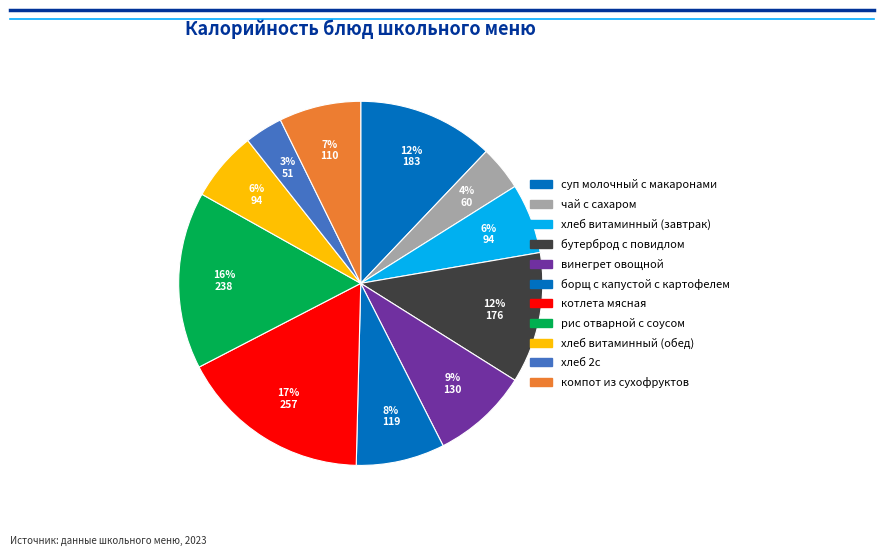

What is the largest slice in the pie chart?

котлета мясная